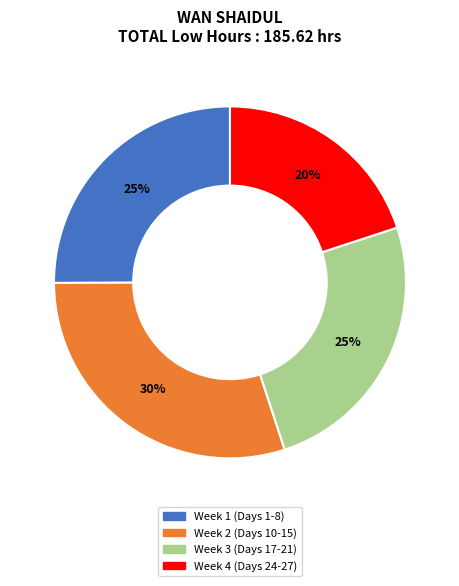

To the nearest percent, what is the difference between the largest and smallest slice percentages?

10%